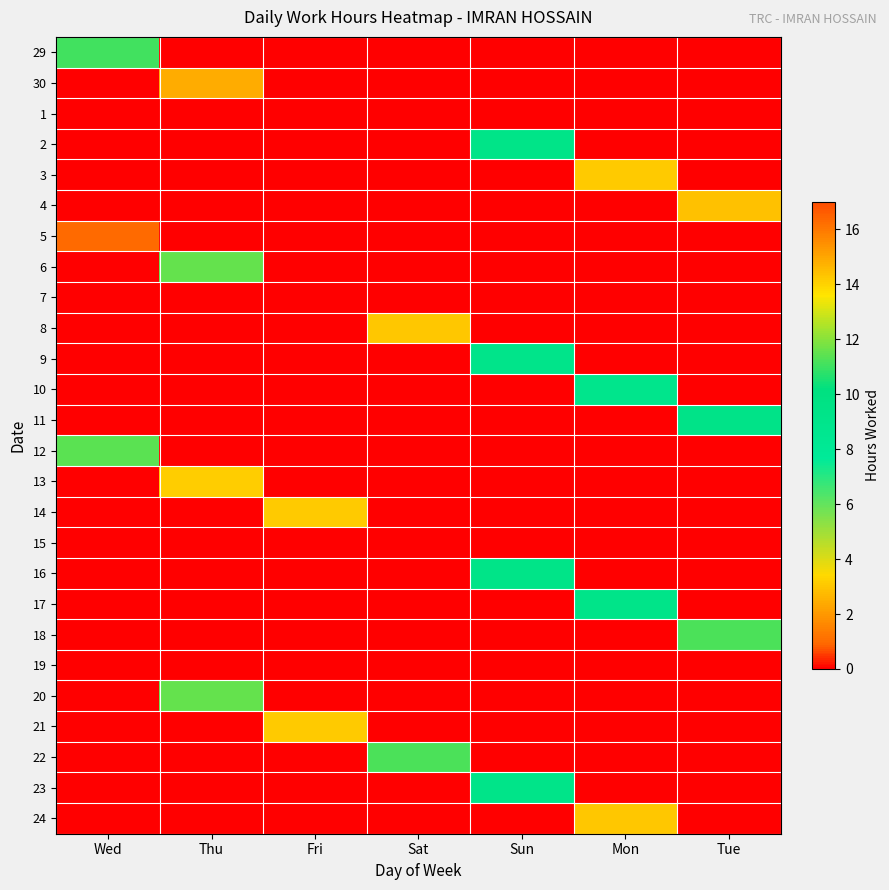

At Sun, list the series in order from largest to smallest.

16, 2, 23, 9, 29, 30, 1, 3, 4, 5, 6, 7, 8, 10, 11, 12, 13, 14, 15, 17, 18, 19, 20, 21, 22, 24